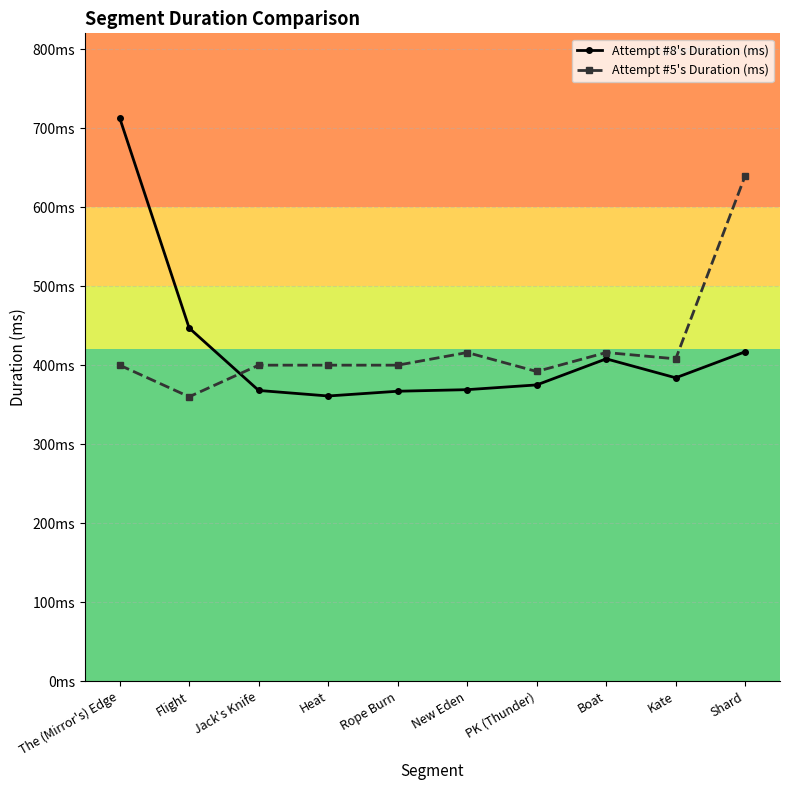

How many intersections are there between Attempt #8's Duration (ms) and Attempt #5's Duration (ms)?

1